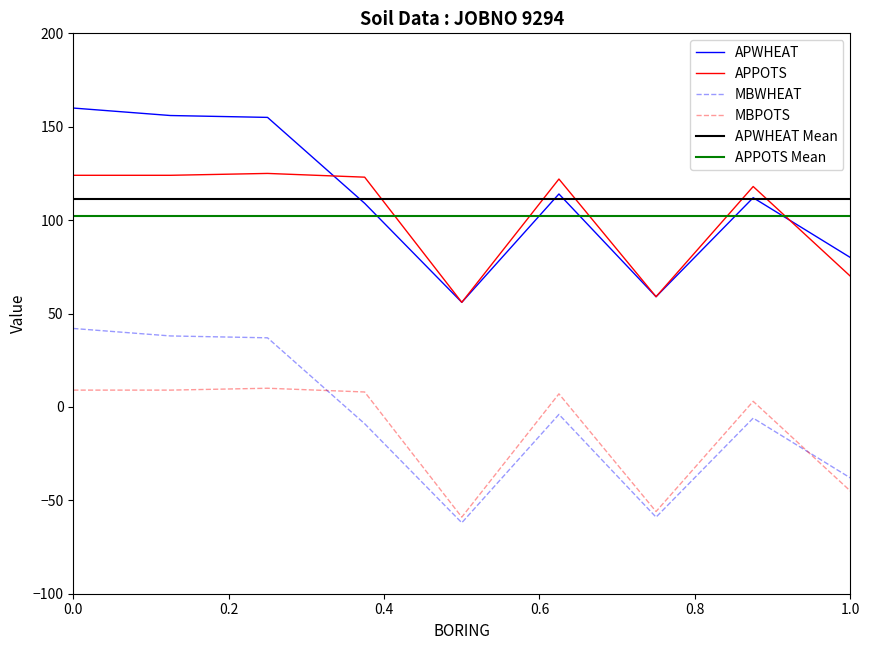

Which series has the largest range (max minus min)?

APWHEAT